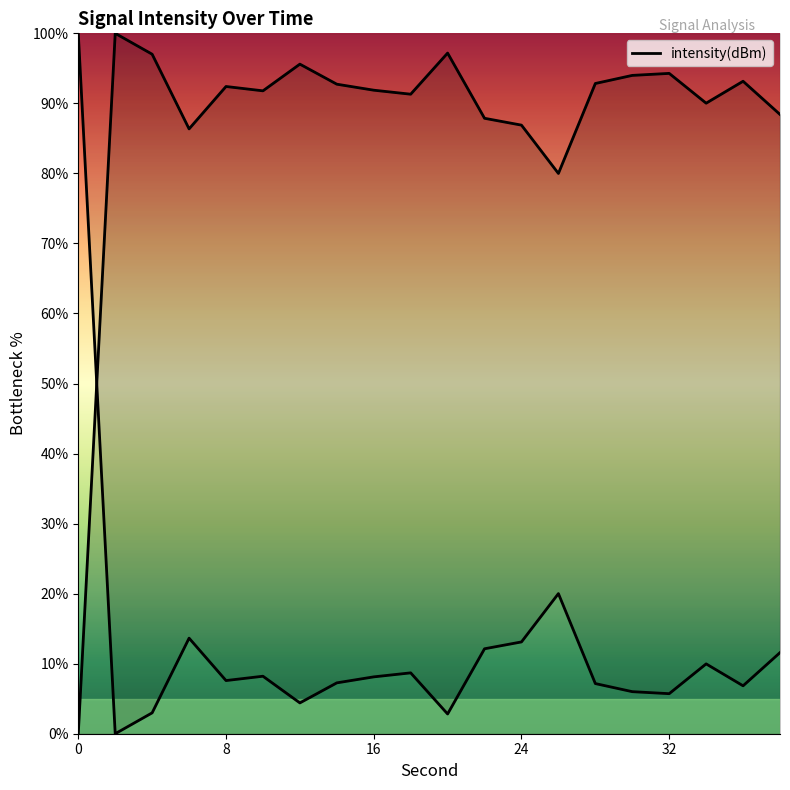

Where is the first local minimum?

6